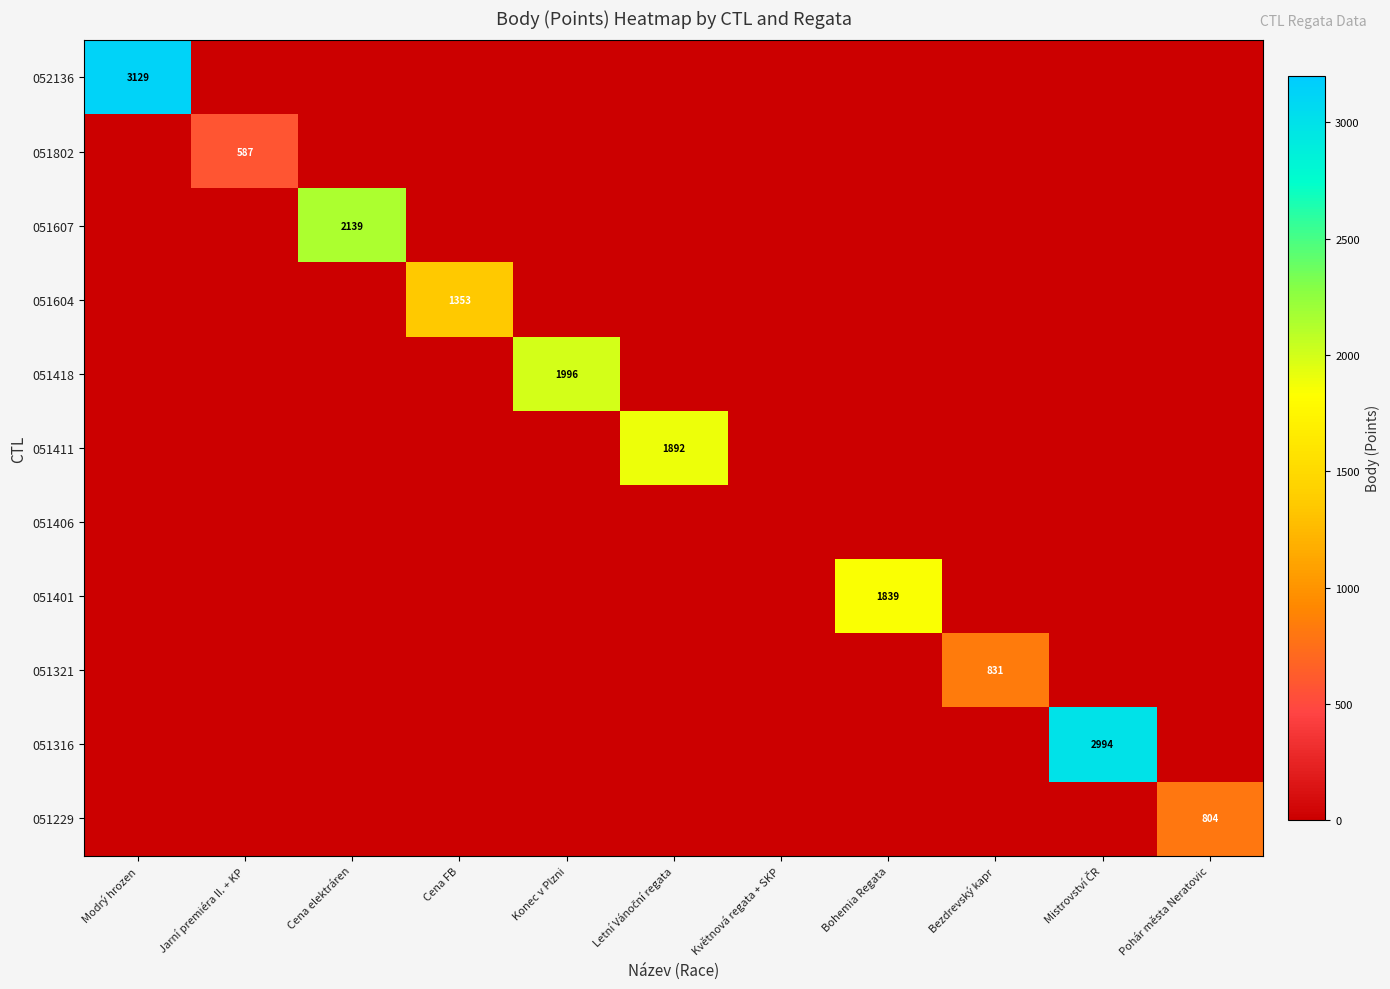

Which label corresponds to the largest value in the chart?

Modrý hrozen